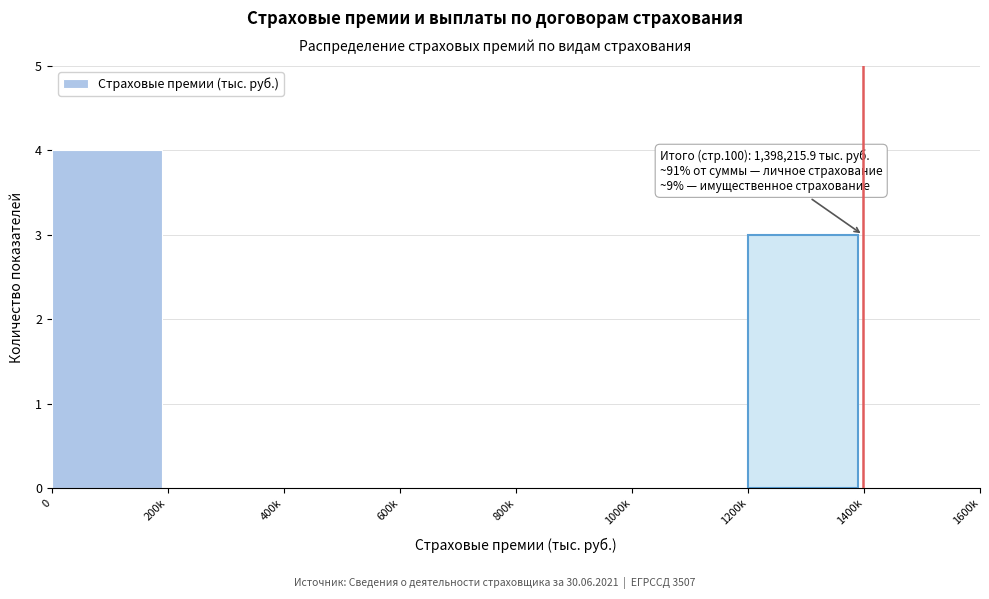

Reading right to left, list all the values displayed in this chart.

1400k=0	1200k=3	1000k=0	800k=0	600k=0	400k=0	200k=0	0=4